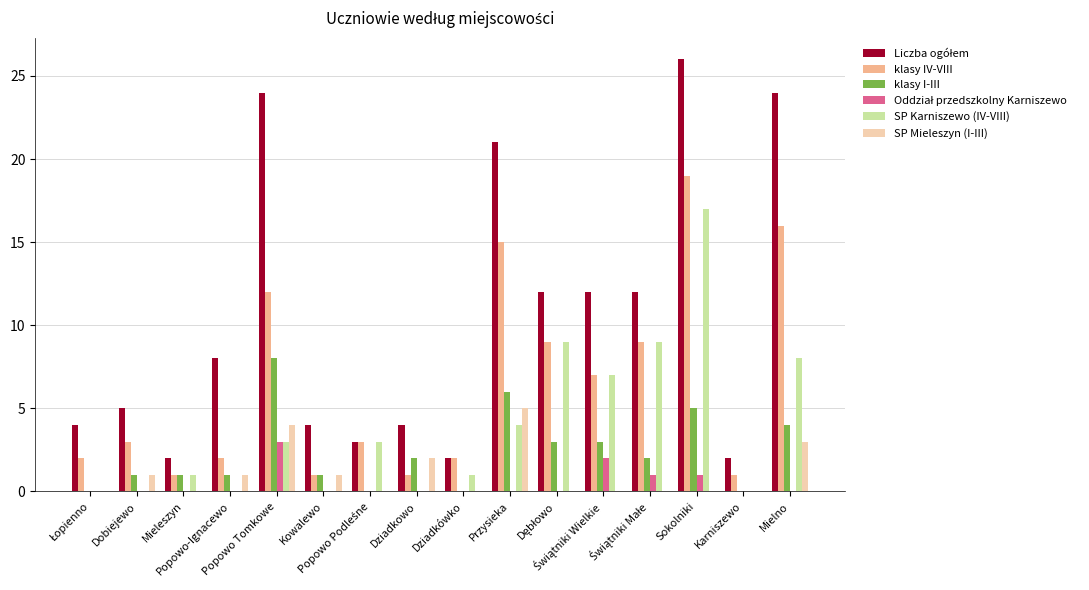

What is the maximum value shown in the chart?

26